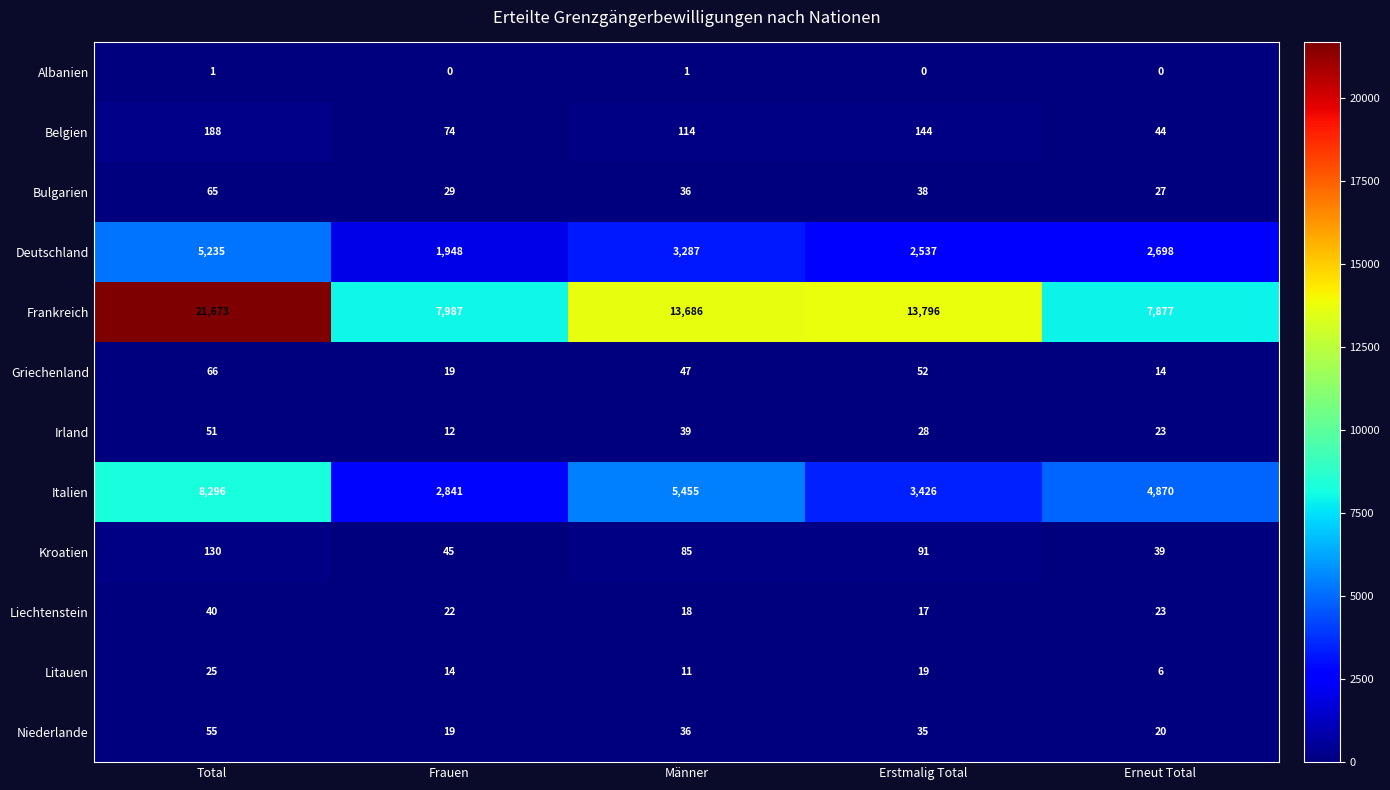

What is the spread (max minus min) of values at Erneut Total?

7877